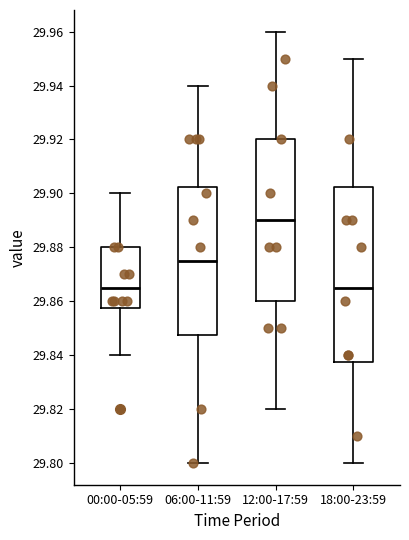

Where does the median line of the box for 06:00-11:59 sit on the y-axis? The values are not printed on the chart, so give them approximately, as read against the axis.

29.876